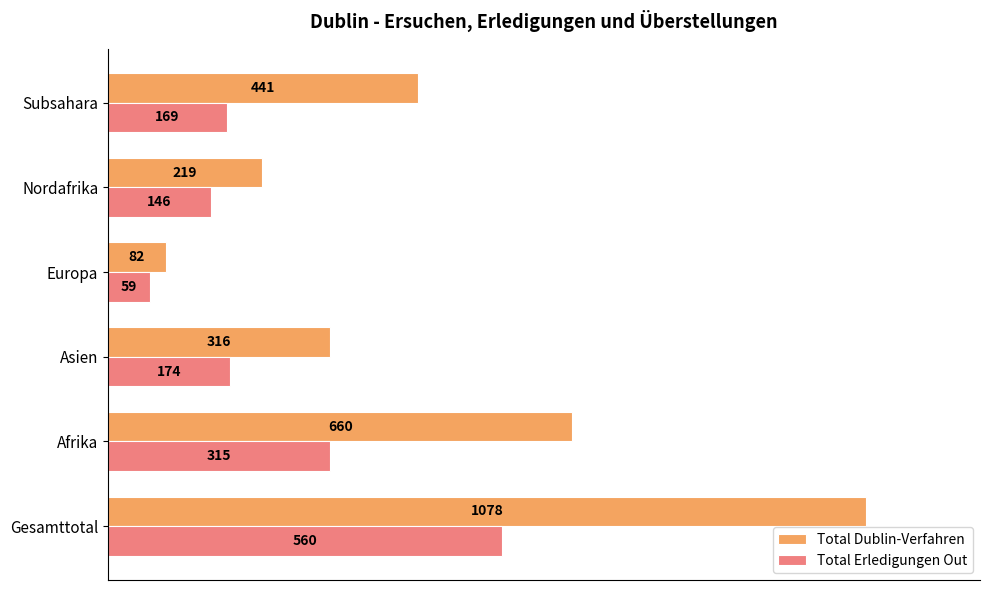

Rank the categories by Total Dublin-Verfahren value from lowest to highest.

Europa, Nordafrika, Asien, Subsahara, Afrika, Gesamttotal